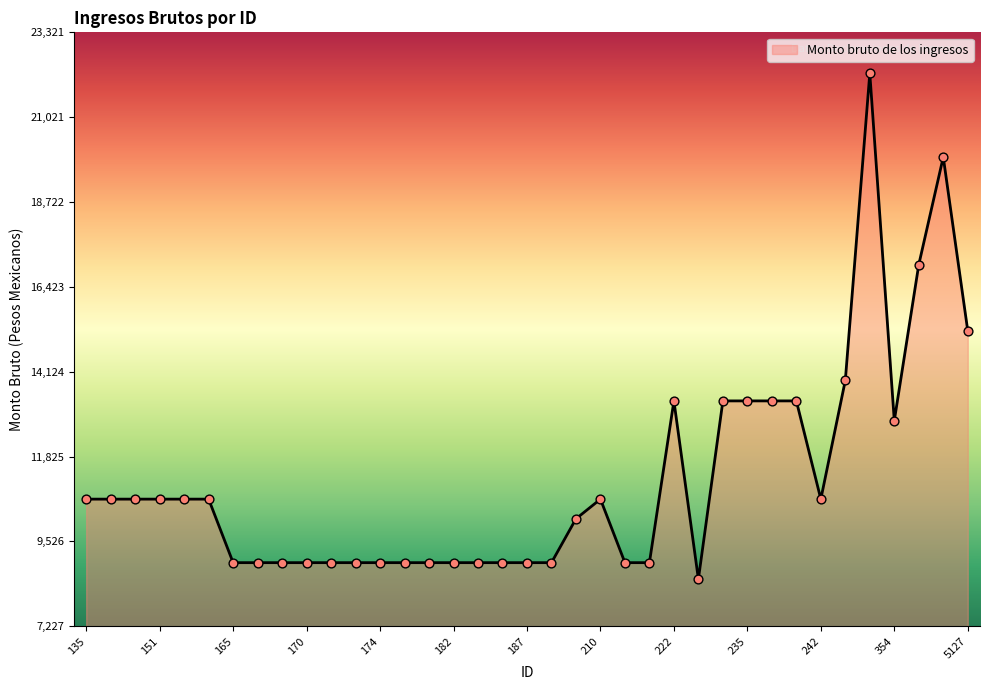

What is the difference between the maximum and minimum values?

13707.8